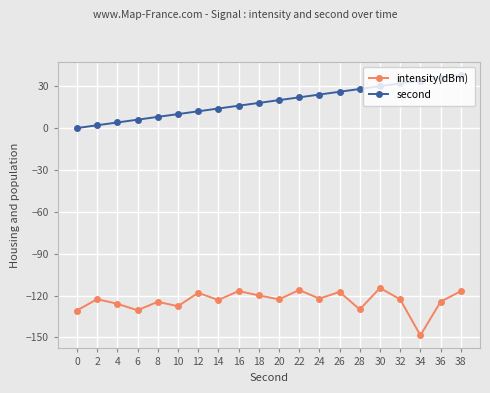

How many lines are shown in the chart?

2